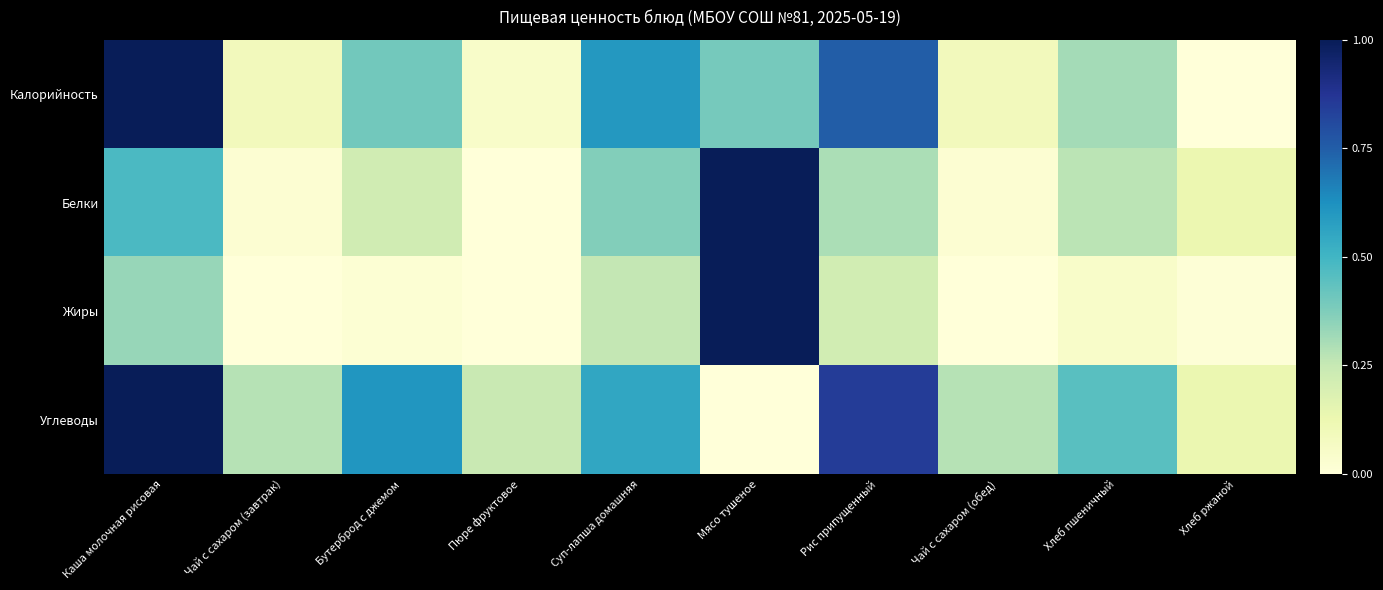

Reading left to right, extract all data points from this chart.

Калорийность: Каша молочная рисовая=1.0	Чай с сахаром (завтрак)=0.1	Бутерброд с джемом=0.4	Пюре фруктовое=0.1	Суп-лапша домашняя=0.6	Мясо тушеное=0.4	Рис припущенный=0.8	Чай с сахаром (обед)=0.1	Хлеб пшеничный=0.3	Хлеб ржаной=0.0
Белки: Каша молочная рисовая=0.5	Чай с сахаром (завтрак)=0.0	Бутерброд с джемом=0.2	Пюре фруктовое=0.0	Суп-лапша домашняя=0.4	Мясо тушеное=1.0	Рис припущенный=0.3	Чай с сахаром (обед)=0.0	Хлеб пшеничный=0.3	Хлеб ржаной=0.1
Жиры: Каша молочная рисовая=0.3	Чай с сахаром (завтрак)=0.0	Бутерброд с джемом=0.0	Пюре фруктовое=0.0	Суп-лапша домашняя=0.3	Мясо тушеное=1.0	Рис припущенный=0.2	Чай с сахаром (обед)=0.0	Хлеб пшеничный=0.1	Хлеб ржаной=0.0
Углеводы: Каша молочная рисовая=1.0	Чай с сахаром (завтрак)=0.3	Бутерброд с джемом=0.6	Пюре фруктовое=0.2	Суп-лапша домашняя=0.6	Мясо тушеное=0.0	Рис припущенный=0.8	Чай с сахаром (обед)=0.3	Хлеб пшеничный=0.5	Хлеб ржаной=0.1